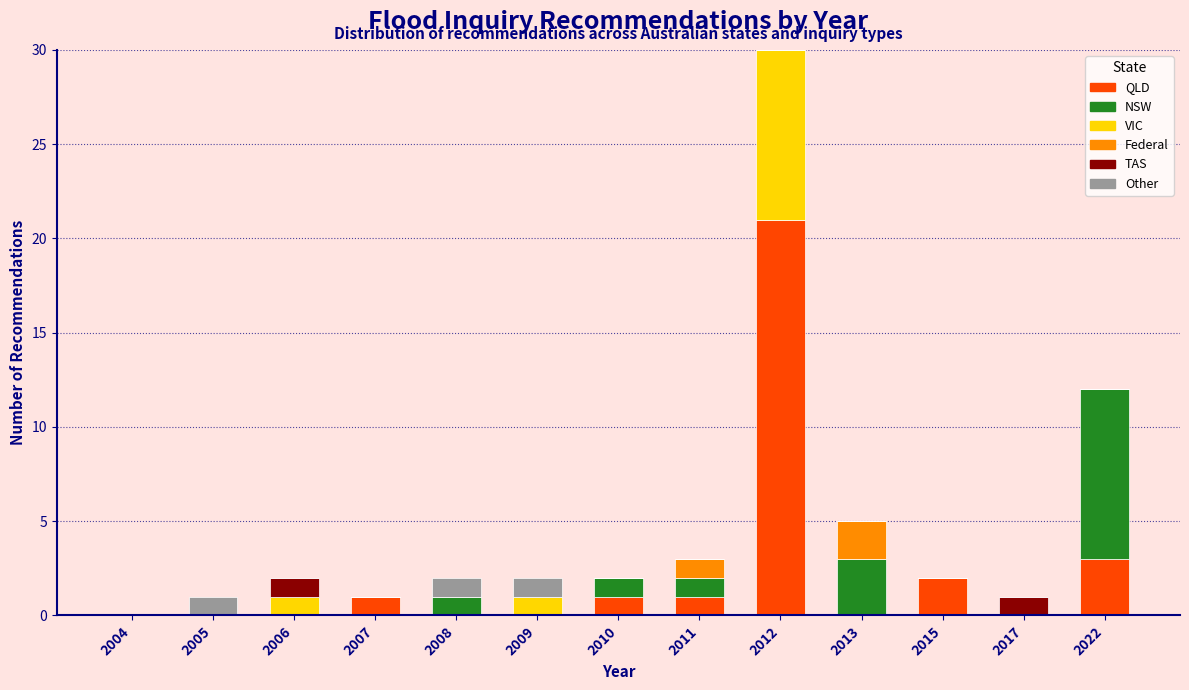

What is the sum of all QLD values?

29